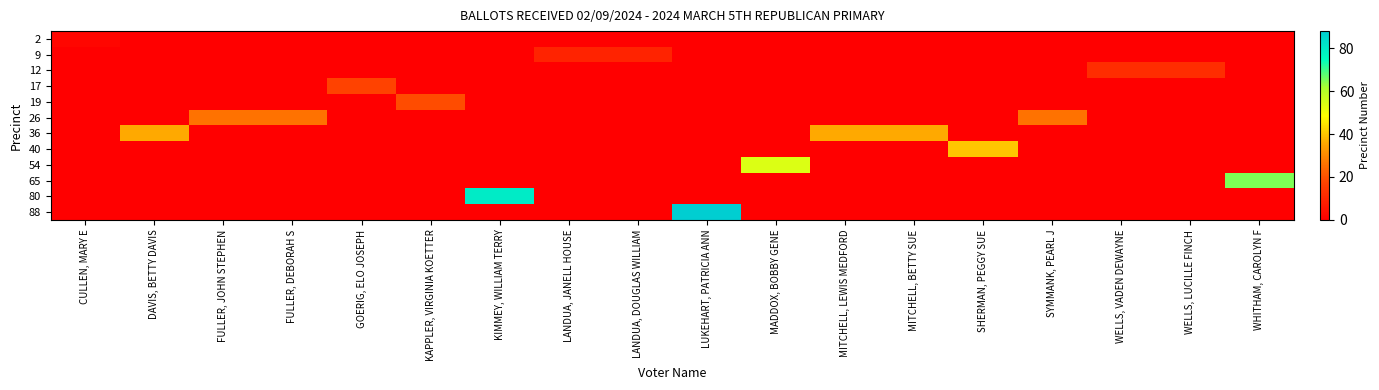

Between WHITHAM, CAROLYN F and GOERIG, ELO JOSEPH, which is larger?

WHITHAM, CAROLYN F